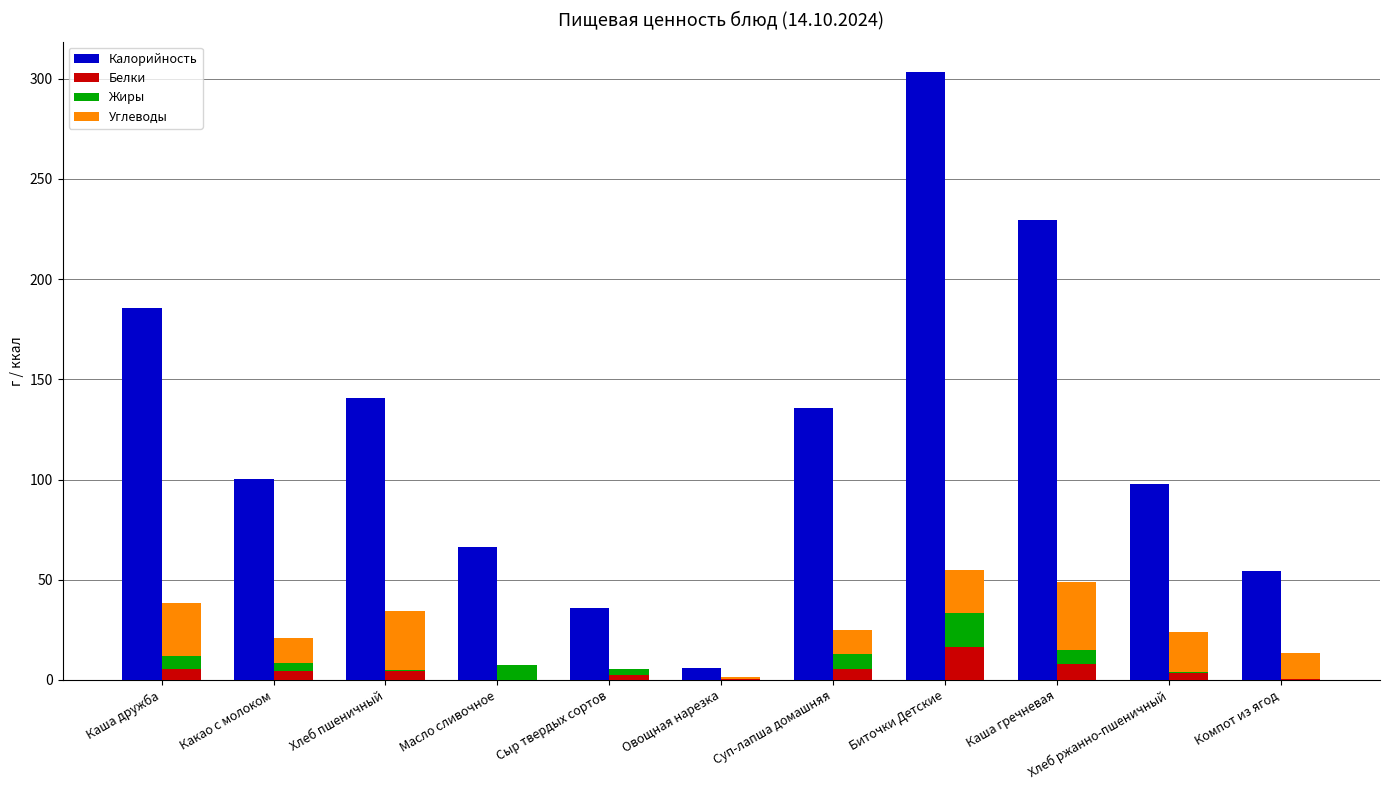

What is the difference between the second highest and second lowest values in the Углеводы series?

29.4